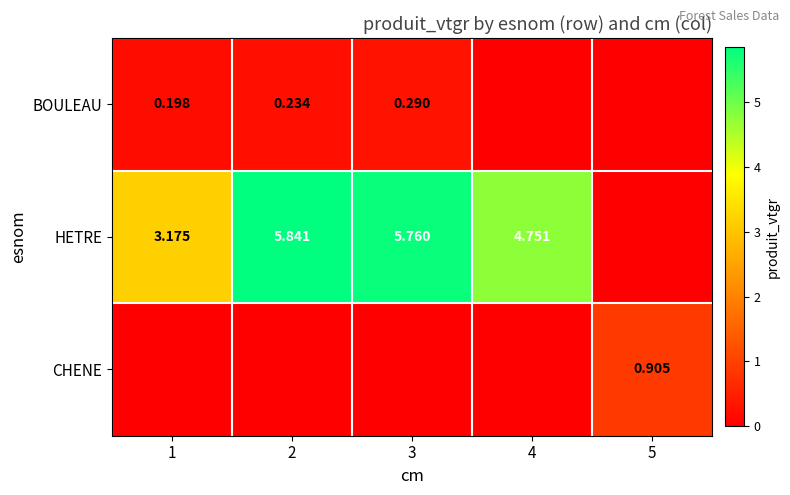

What is the total value across all series at 5?

0.9